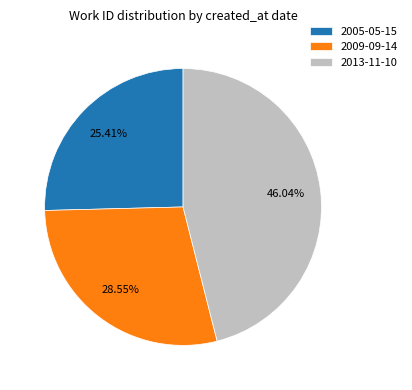

Between 2009-09-14 and 2005-05-15, which is larger?

2009-09-14